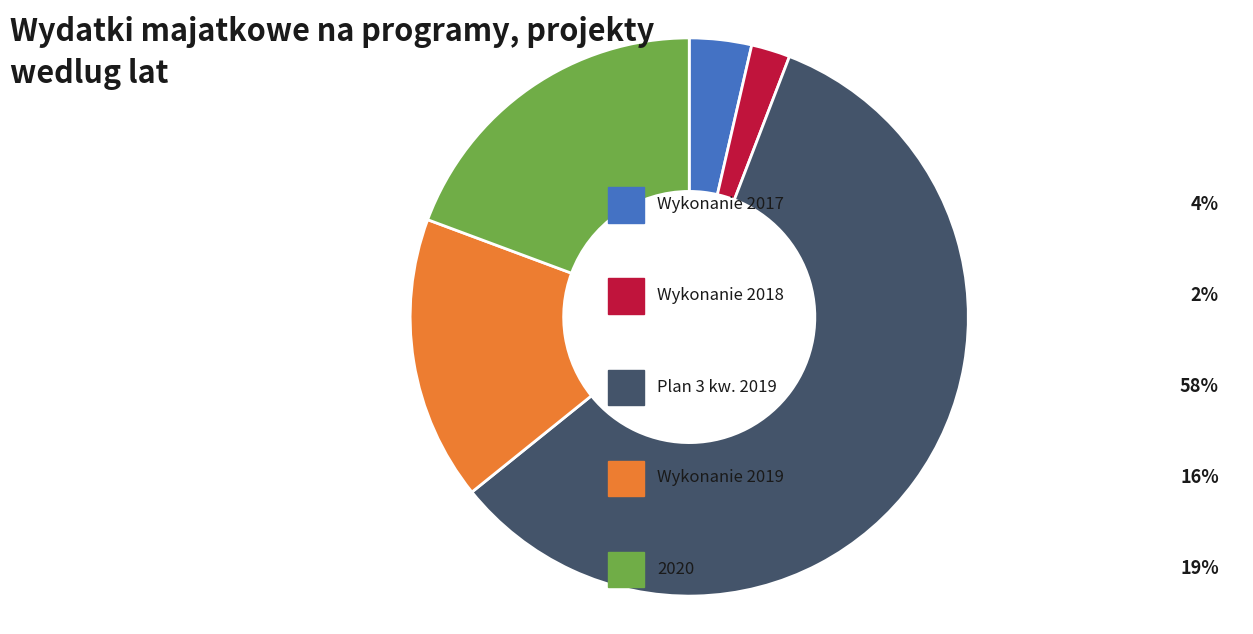

Is there a majority slice in this chart?

Yes